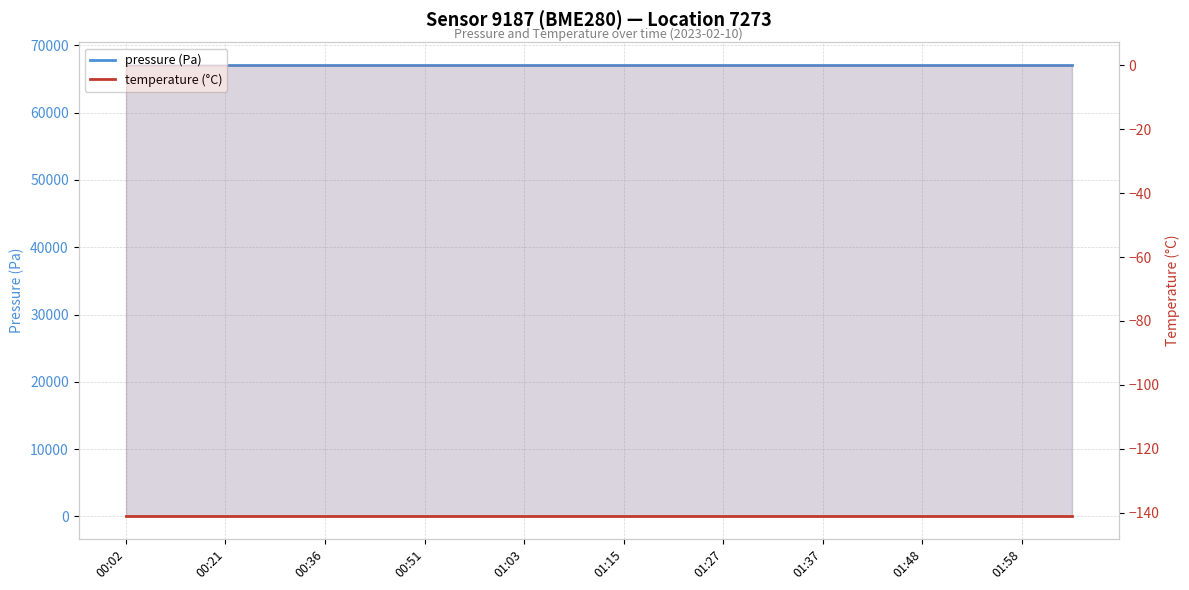

What is the total value across all series at 17?

66939.4